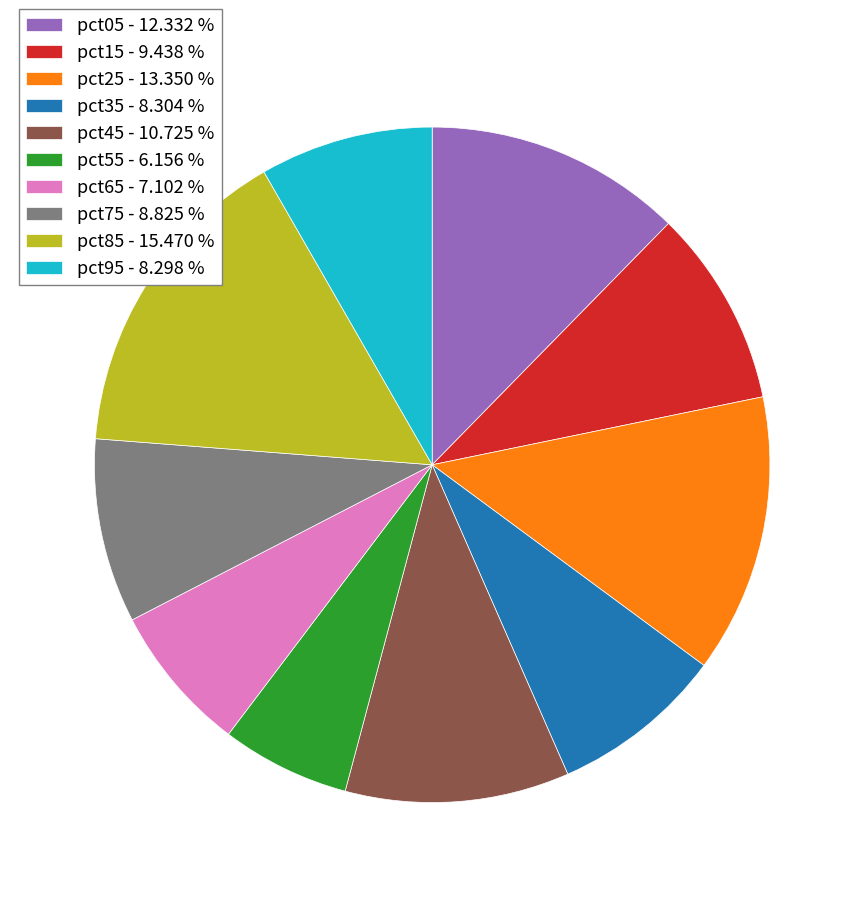

Combined, do pct95 - 8.298 % and pct45 - 10.725 % account for over 50%?

No